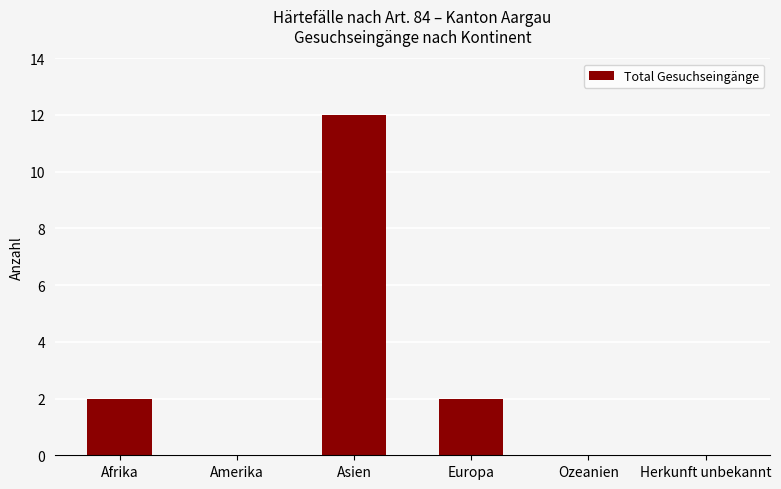

Are the bars horizontal?

No